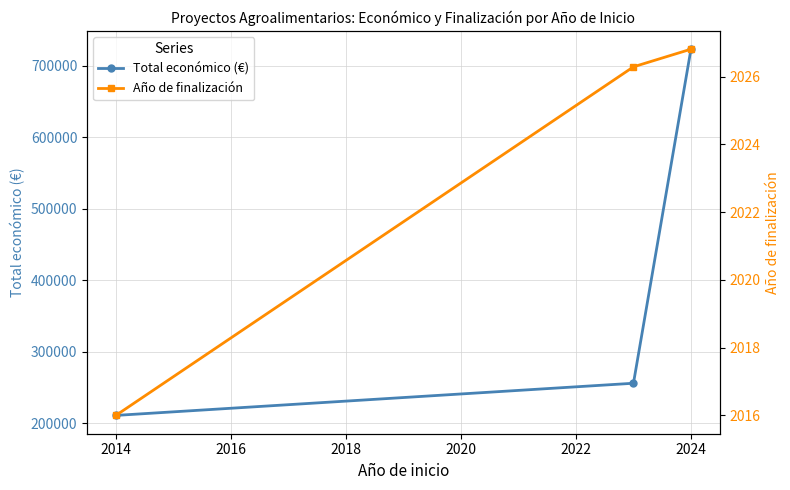

At 2014, list the series in order from smallest to largest.

Año de finalización, Total económico (€)